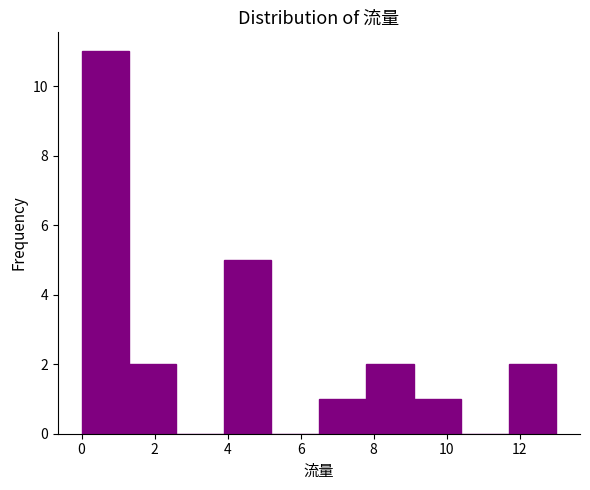

Reading left to right, list every bar in this chart as the range it spans on the x-axis followed by its height. Neither the bar edges nor the heights are printed on the chart, so give them approximately, as read against the axes.

0.0 to 1.3: 11
1.3 to 2.6: 2
2.6 to 3.9: 0
3.9 to 5.2: 5
5.2 to 6.5: 0
6.5 to 7.8: 1
7.8 to 9.1: 2
9.1 to 10.4: 1
10.4 to 11.7: 0
11.7 to 13.0: 2